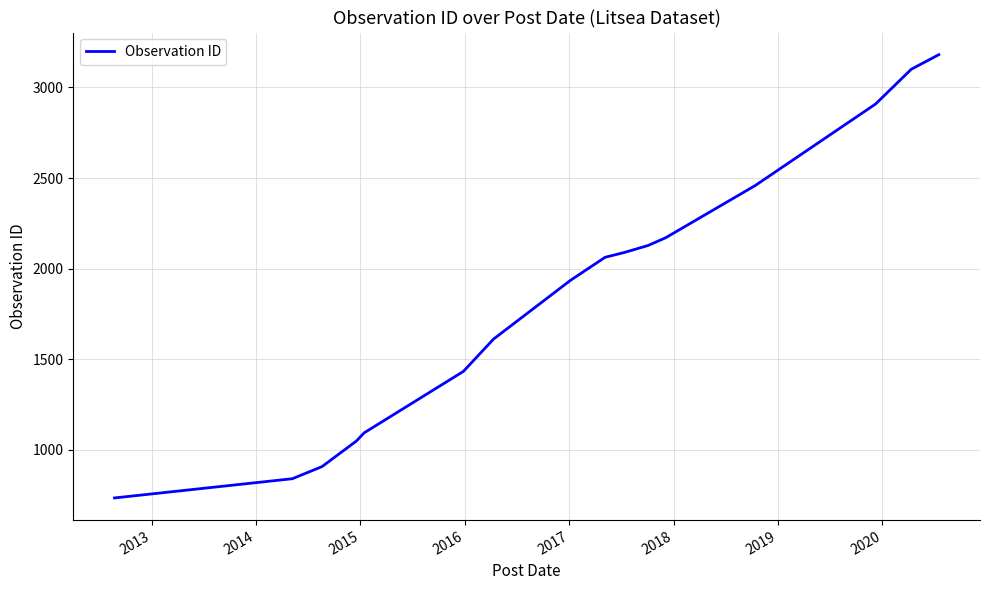

What is the difference between the maximum and minimum values?

2446